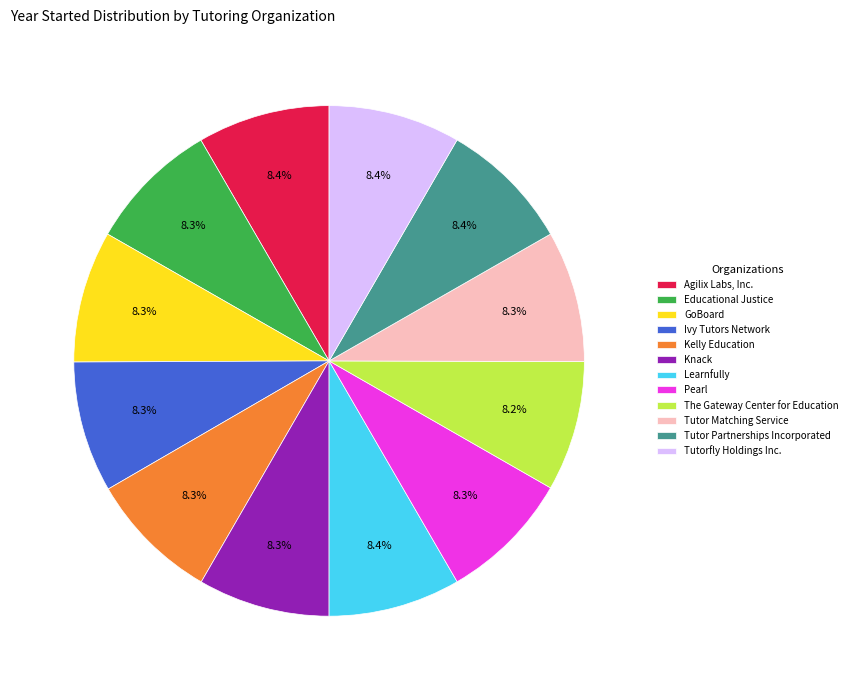

What portion of the pie excludes Tutor Matching Service?

91.7%